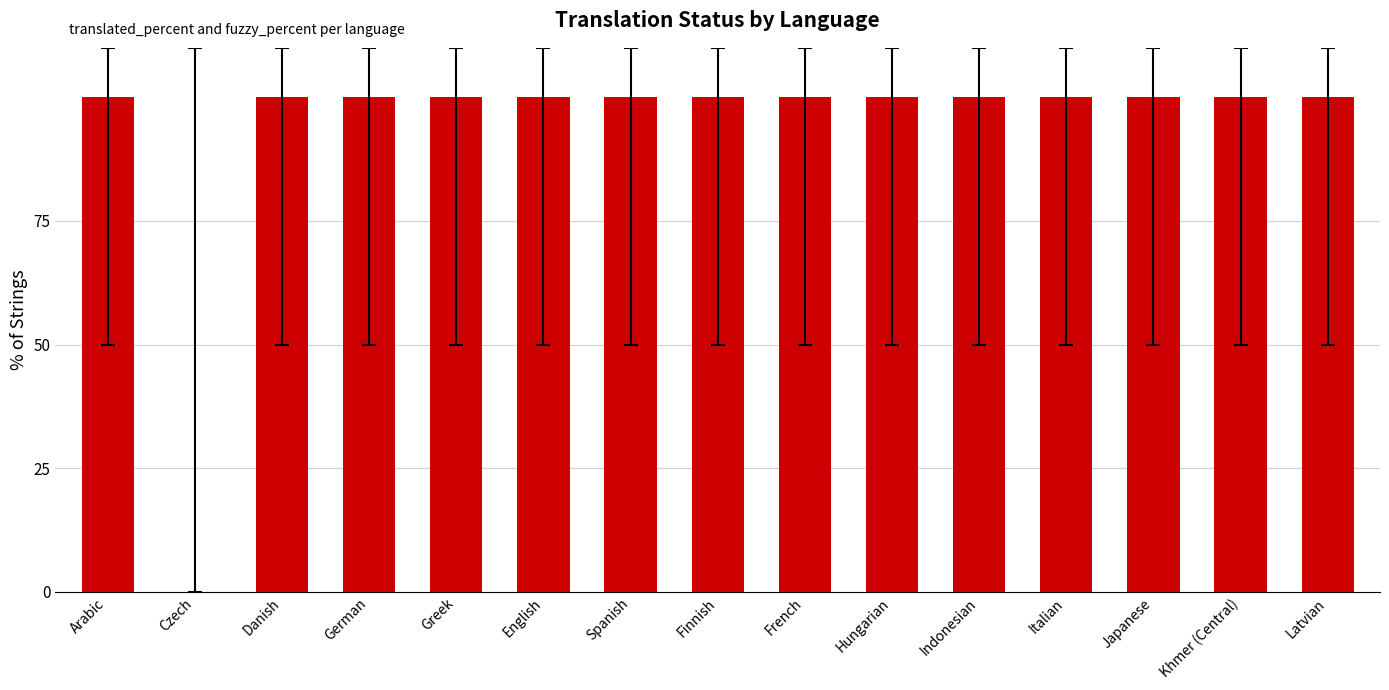

What is the sum of the values at German and Czech?

100